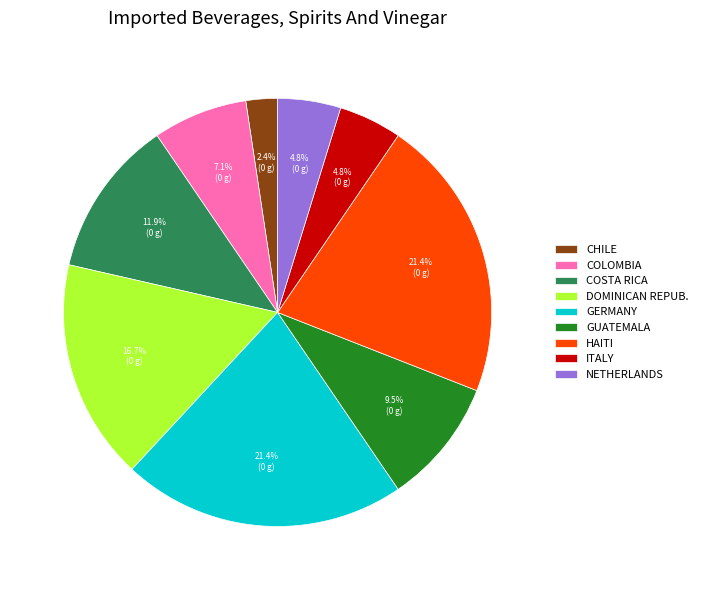

Which category has the smallest portion of the pie?

CHILE